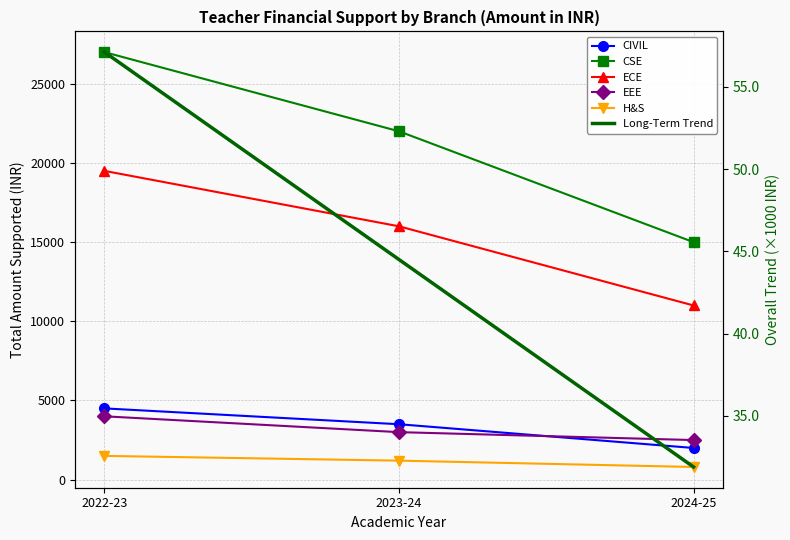

How many data points in Long-Term Trend are less than 44?

1